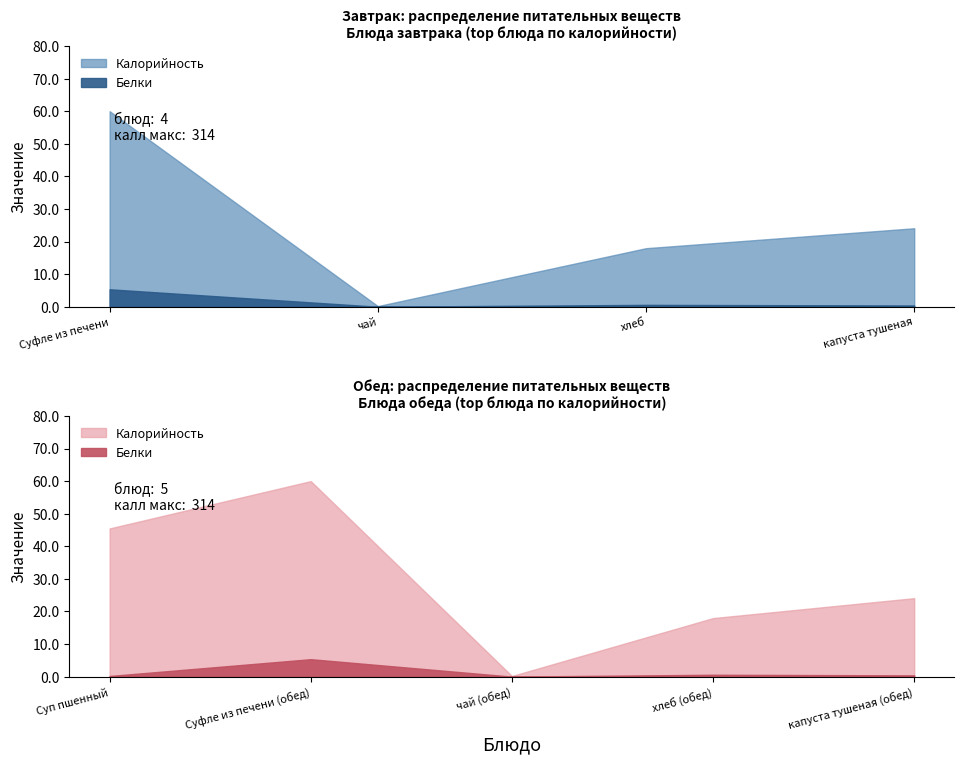

Which category has the highest value in the Калорийность series?

Суфле из печени